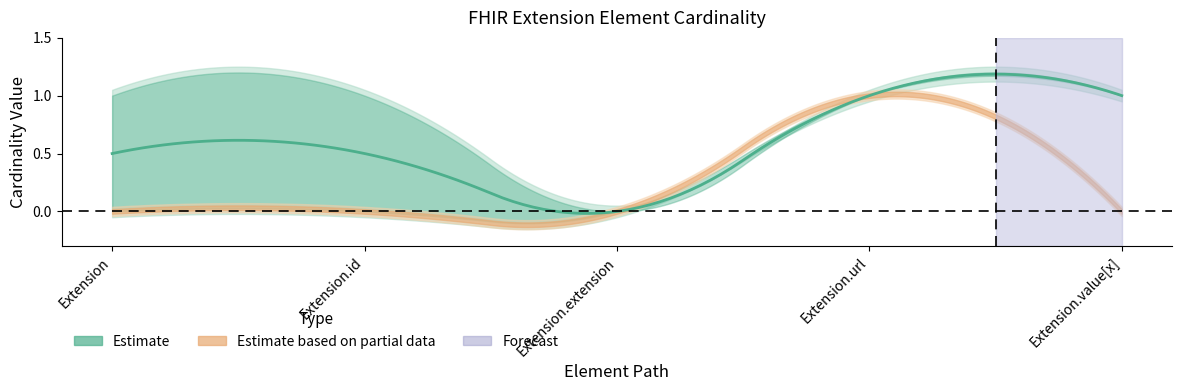

At how many categories does at least one series exceed 0?

4